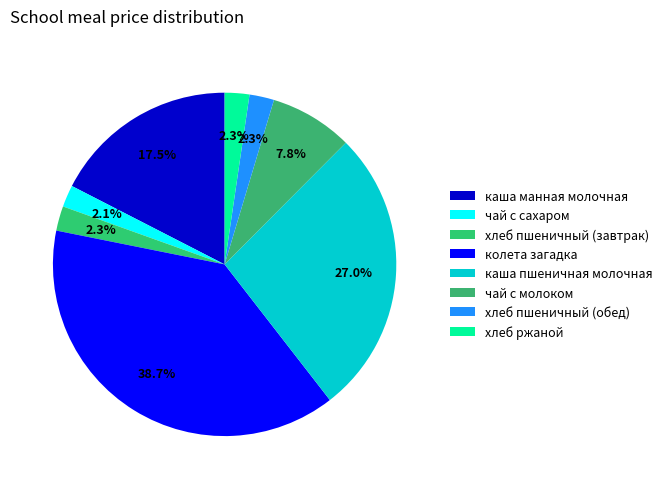

Which slice is the largest?

колета загадка